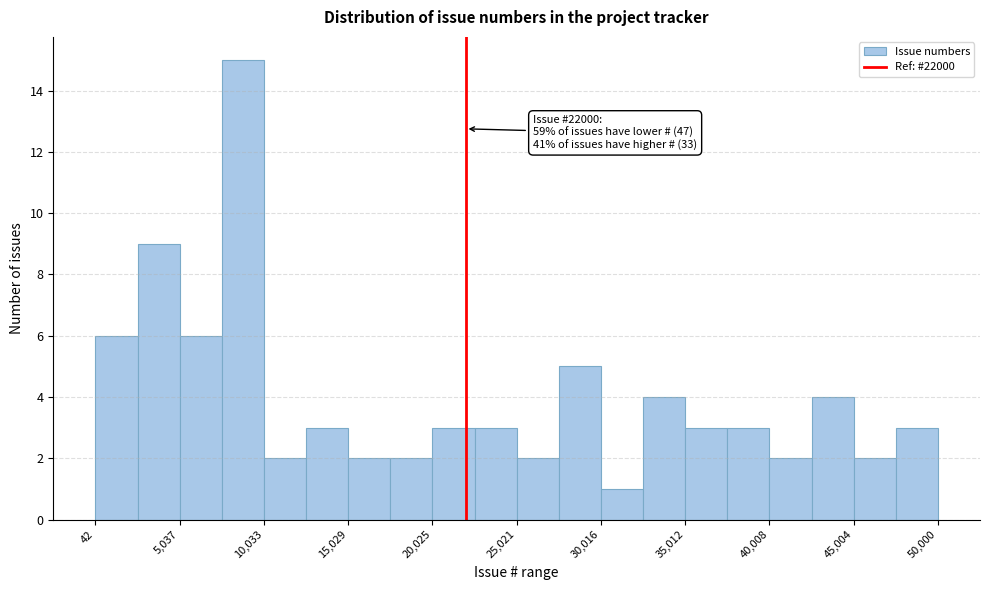

Which range on the x-axis has the tallest bar?

7500 to 10000